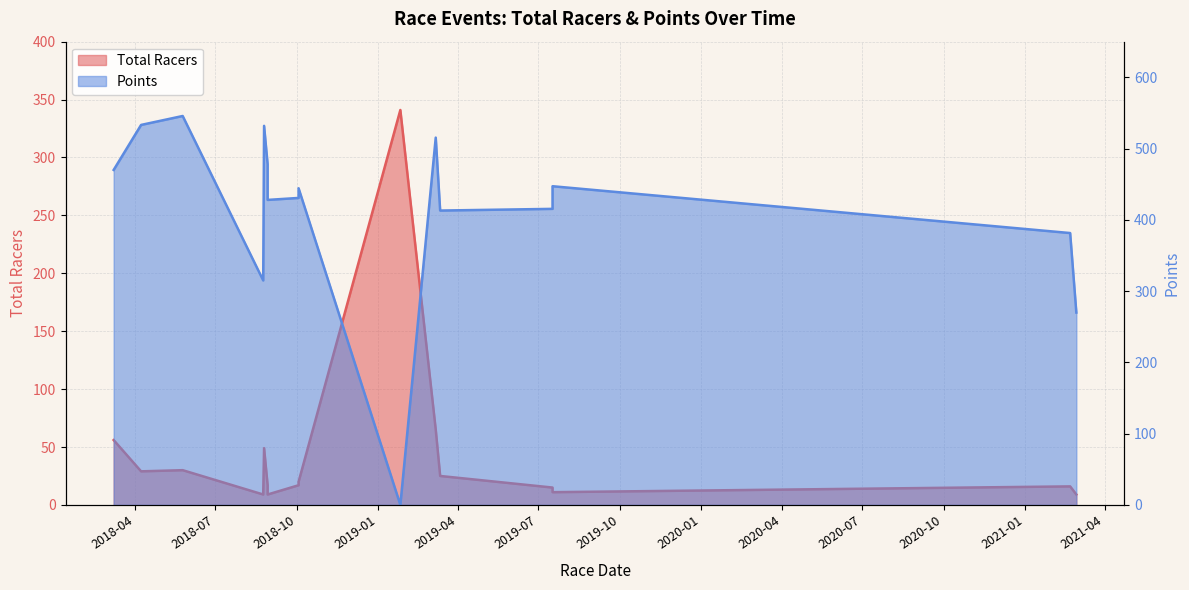

What are all the series names shown in the legend?

Total Racers, Points